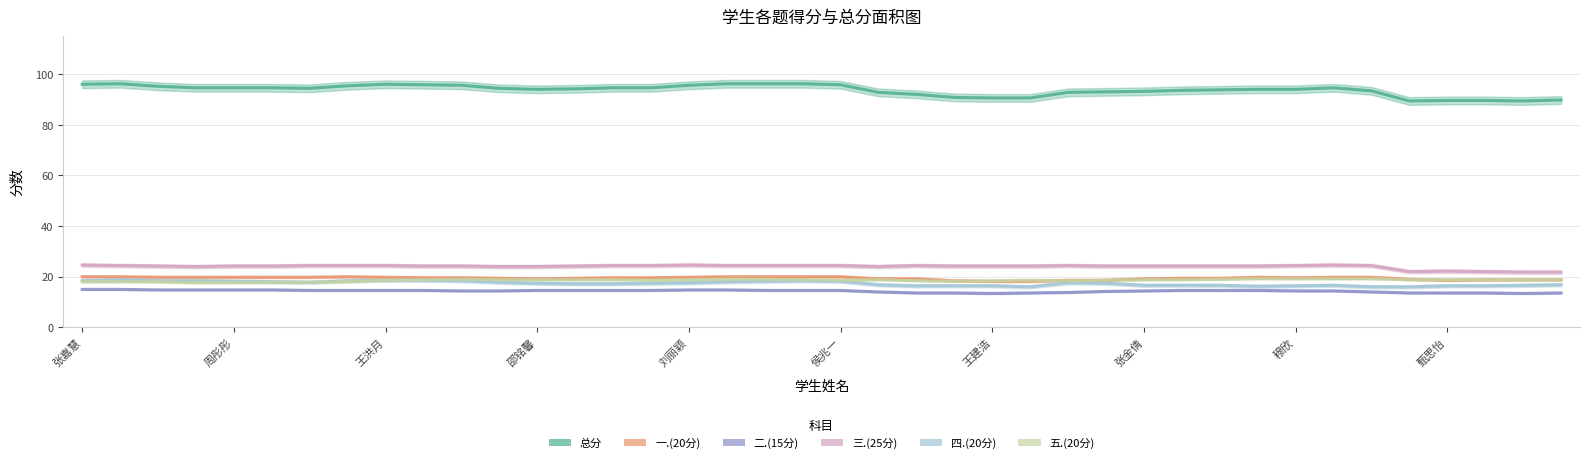

Reading left to right, what are all the values shown in this chart?

总分: 96.0	96.2	95.2	94.6	94.6	94.6	94.4	95.4	96.0	95.8	95.6	94.4	94.0	94.2	94.6	94.6	95.6	96.2	96.2	96.2	95.8	92.8	92.0	90.8	90.6	90.6	92.8	93.0	93.2	93.6	93.8	94.0	94.0	94.6	93.4	89.4	89.6	89.6	89.4	89.8
一.(20分): 20.0	20.0	19.8	19.8	19.8	19.8	19.8	20.0	19.8	19.6	19.6	19.4	19.2	19.4	19.6	19.6	19.8	20.0	20.0	20.0	20.0	19.2	19.2	18.4	18.2	18.2	18.6	18.6	19.2	19.4	19.4	19.8	19.6	19.8	19.8	19.0	18.6	18.8	18.8	18.8
二.(15分): 15.0	15.0	14.8	14.8	14.8	14.8	14.6	14.6	14.6	14.6	14.4	14.4	14.6	14.6	14.6	14.6	14.8	14.8	14.6	14.6	14.6	14.0	13.6	13.6	13.4	13.6	13.8	14.2	14.4	14.6	14.6	14.6	14.4	14.4	14.0	13.6	13.6	13.6	13.4	13.6
三.(25分): 24.6	24.4	24.2	24.0	24.2	24.2	24.4	24.4	24.4	24.2	24.2	24.0	24.0	24.2	24.4	24.4	24.6	24.4	24.4	24.4	24.4	24.0	24.4	24.2	24.2	24.2	24.4	24.2	24.2	24.2	24.2	24.2	24.4	24.6	24.4	22.0	22.2	22.0	21.8	21.8
四.(20分): 18.4	18.8	18.4	18.4	18.2	18.0	17.8	18.4	18.6	18.6	18.4	17.8	17.4	17.2	17.2	17.4	17.6	18.0	18.2	18.4	18.2	16.8	16.4	16.4	16.4	16.0	17.6	17.4	16.6	16.6	16.6	16.2	16.4	16.6	16.0	16.0	16.4	16.4	16.6	16.8
五.(20分): 18.0	18.0	18.0	17.6	17.6	17.8	17.8	18.0	18.6	18.8	19.0	18.8	18.8	18.8	18.8	18.6	18.8	19.0	19.0	18.8	18.6	18.8	18.4	18.2	18.4	18.6	18.4	18.6	18.8	18.8	19.0	19.2	19.2	19.2	19.2	18.8	18.8	18.8	18.8	18.8